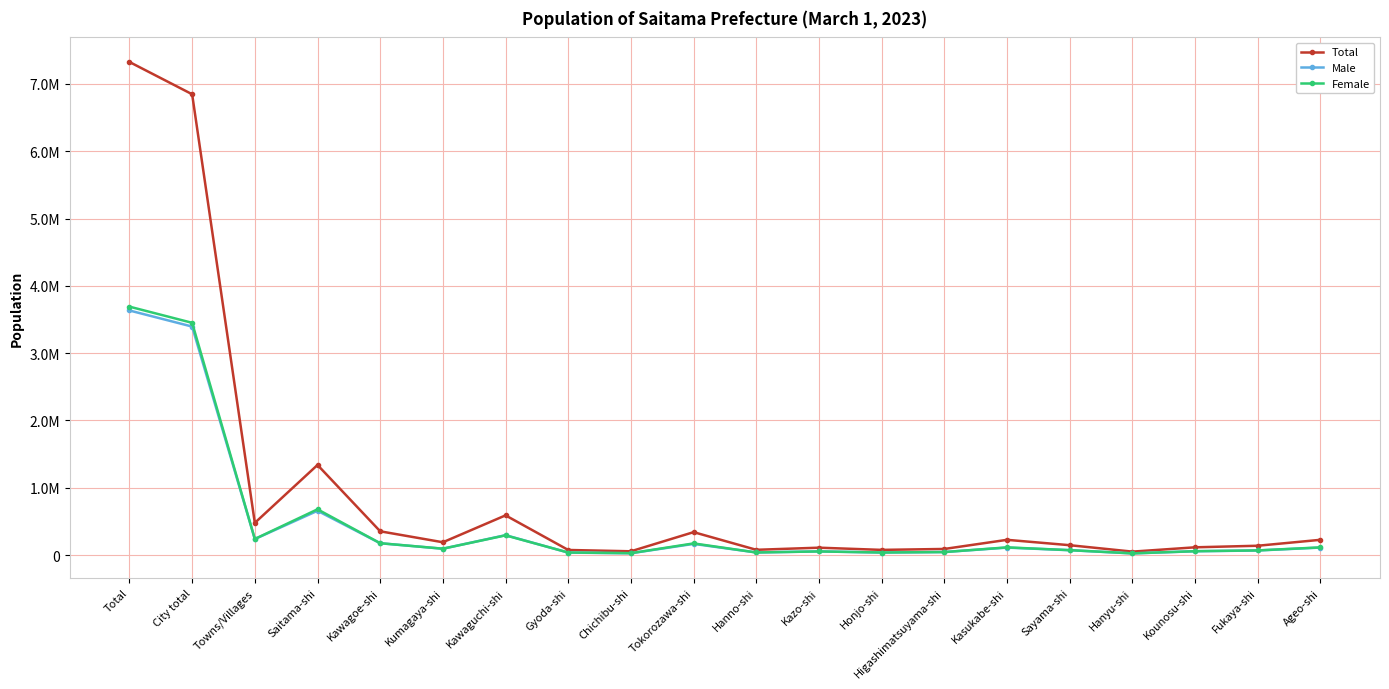

At which label does Female first exceed 95816?

Total